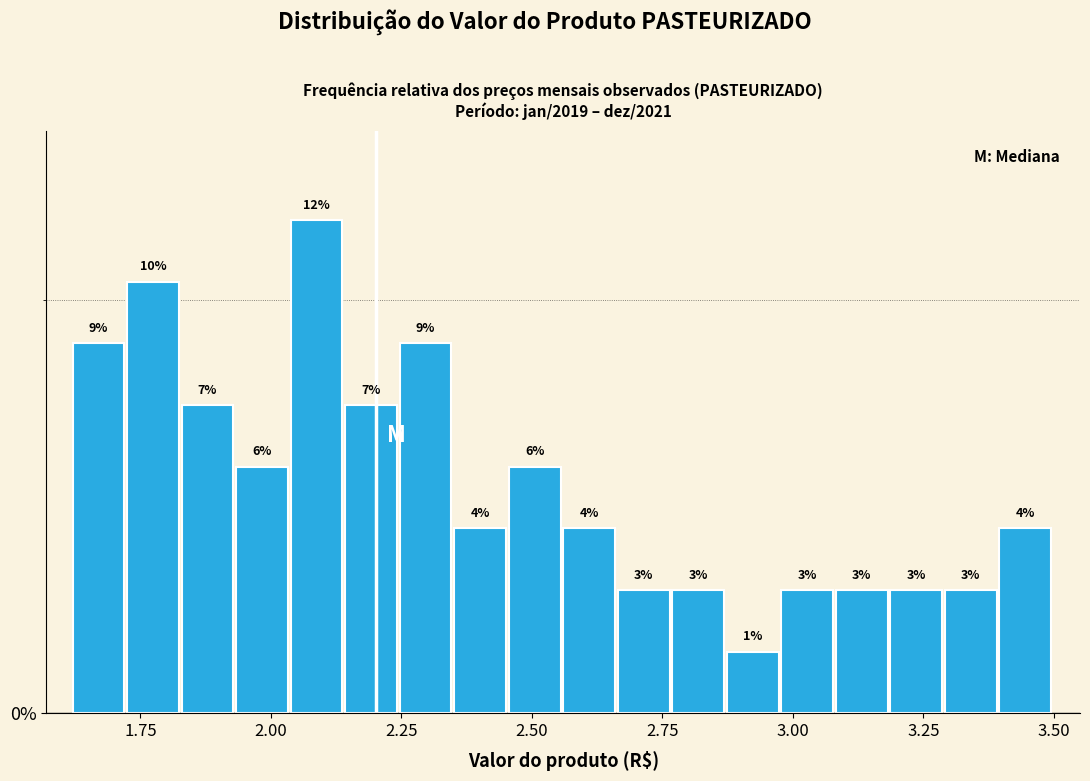

Read against the x-axis, roughly where is the centre of the tallest bar?

2.10